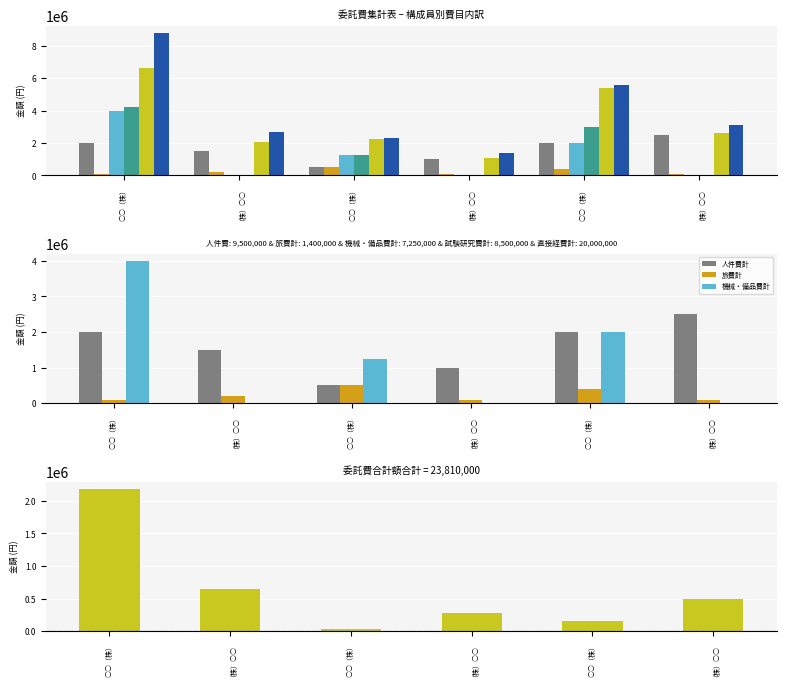

Reading left to right, what are all the values shown in this chart?

人件費計: ○○（株）=2000000	（株）○○=1500000	○○（株）=500000	（株）○○=1000000	○○（株）=2000000	（株）○○=2500000
旅費計: ○○（株）=100000	（株）○○=200000	○○（株）=500000	（株）○○=100000	○○（株）=400000	（株）○○=100000
機械・備品費計: ○○（株）=4000000	（株）○○=0	○○（株）=1250000	（株）○○=0	○○（株）=2000000	（株）○○=0
試験研究費計: ○○（株）=4220000	（株）○○=30000	○○（株）=1250000	（株）○○=0	○○（株）=3000000	（株）○○=0
直接経費 計: ○○（株）=6620000	（株）○○=2030000	○○（株）=2250000	（株）○○=1100000	○○（株）=5400000	（株）○○=2600000
委託費合計額（A）: ○○（株）=8806000	（株）○○=2674000	○○（株）=2290000	（株）○○=1380000	○○（株）=5560000	（株）○○=3100000